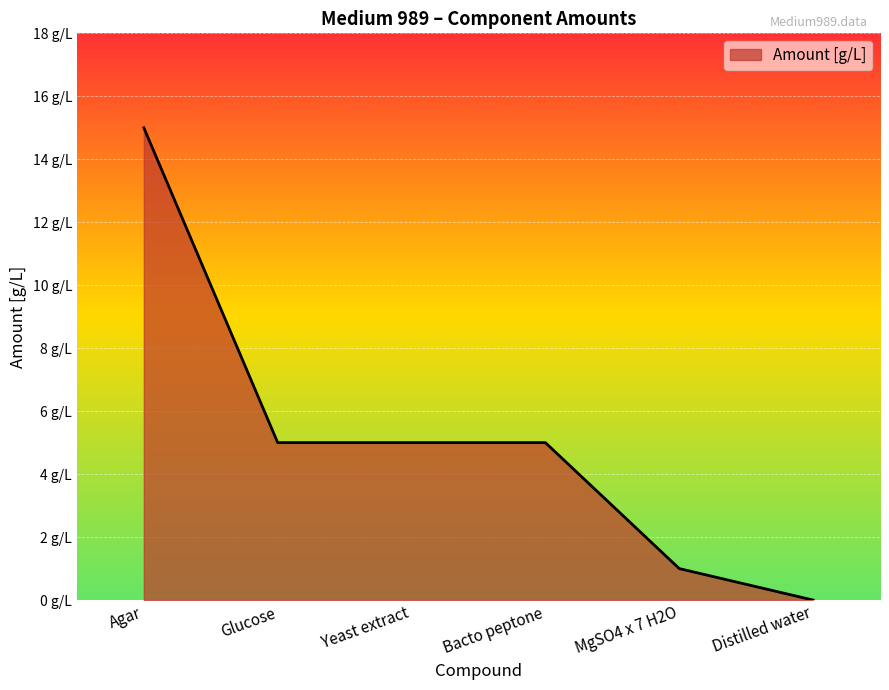

Rank the categories by value from lowest to highest.

Distilled water, MgSO4 x 7 H2O, Glucose, Yeast extract, Bacto peptone, Agar